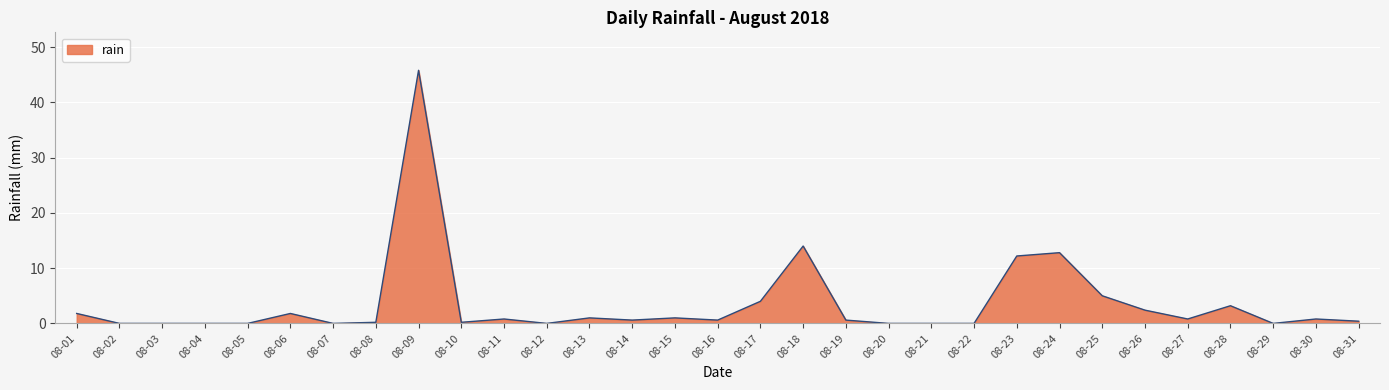

Read the value at 08-25.

5.0